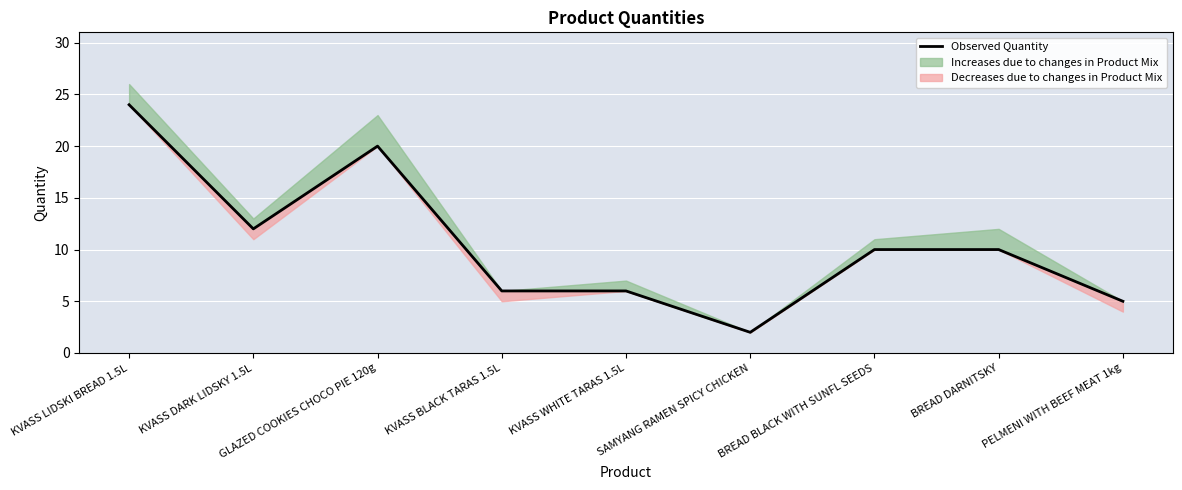

True or false: the data shows 6 at KVASS BLACK TARAS 1.5L.

True